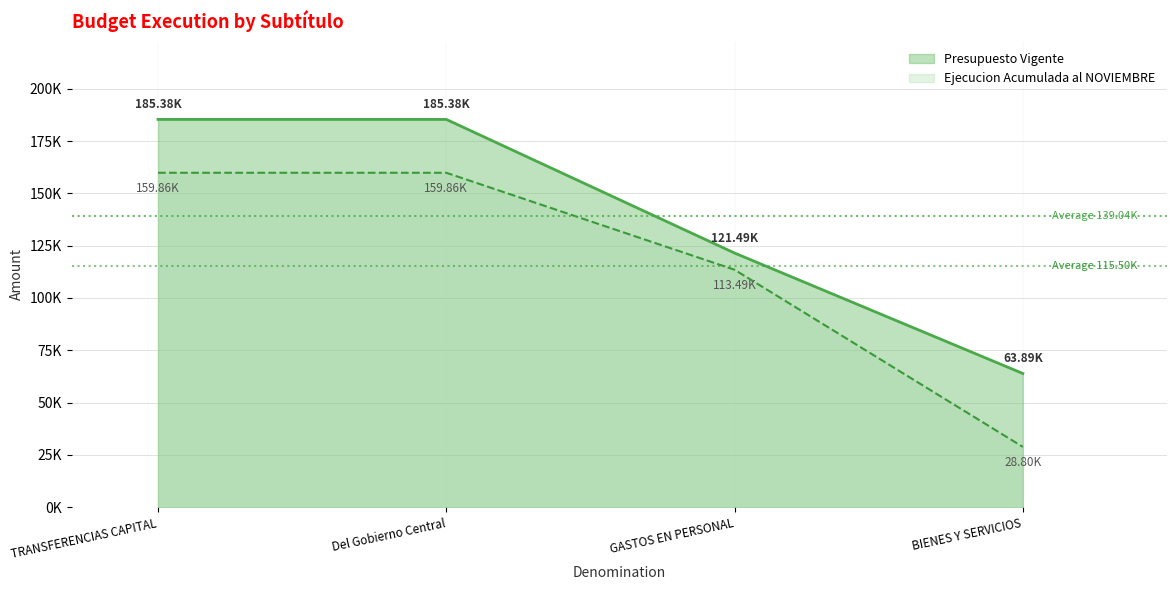

What is the value of the Presupuesto Vigente point at the 2nd from the left?

185378